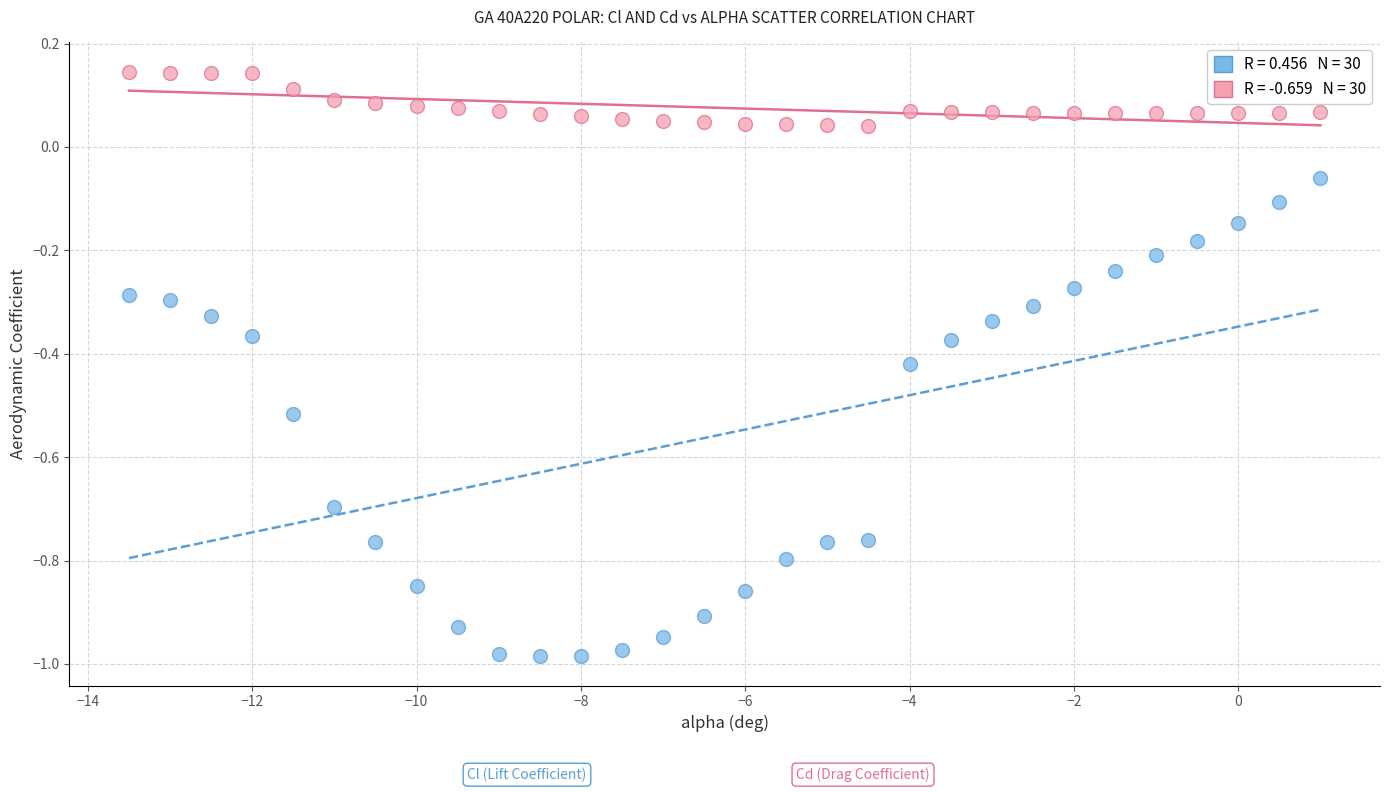

Across all data points, what is the range of X values (max minus min)?

14.5